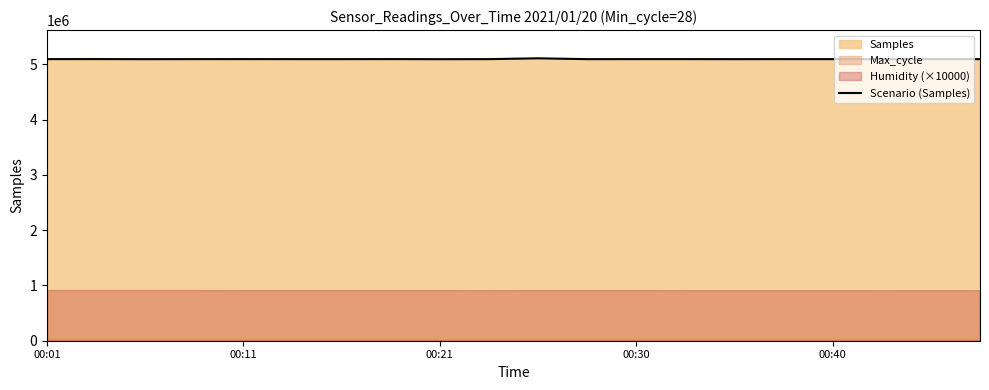

What is the change in value from 00:01 to 00:30?

-23